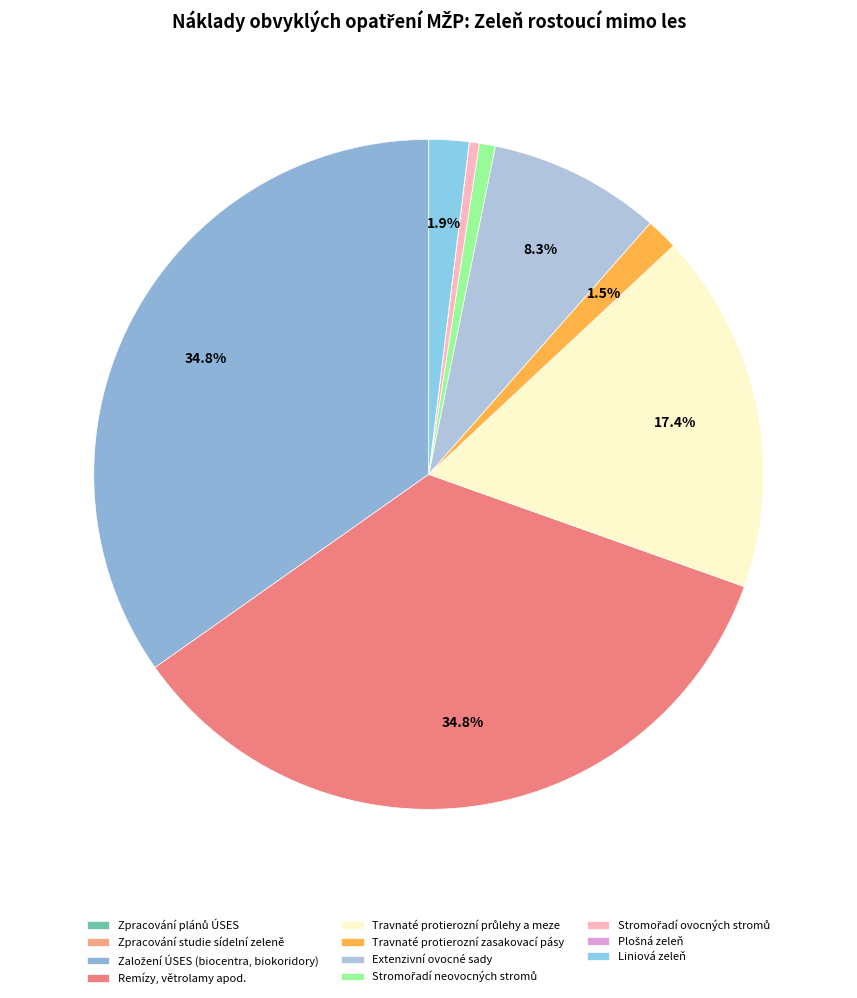

How many slices are in this pie chart?

11